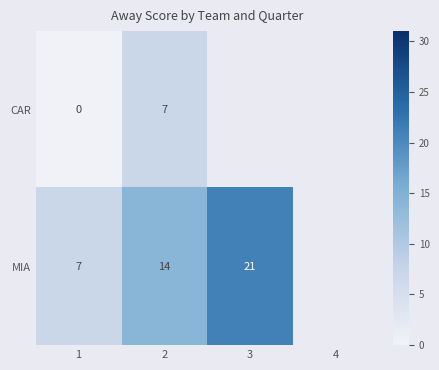

At 2, list the series in order from largest to smallest.

MIA, CAR